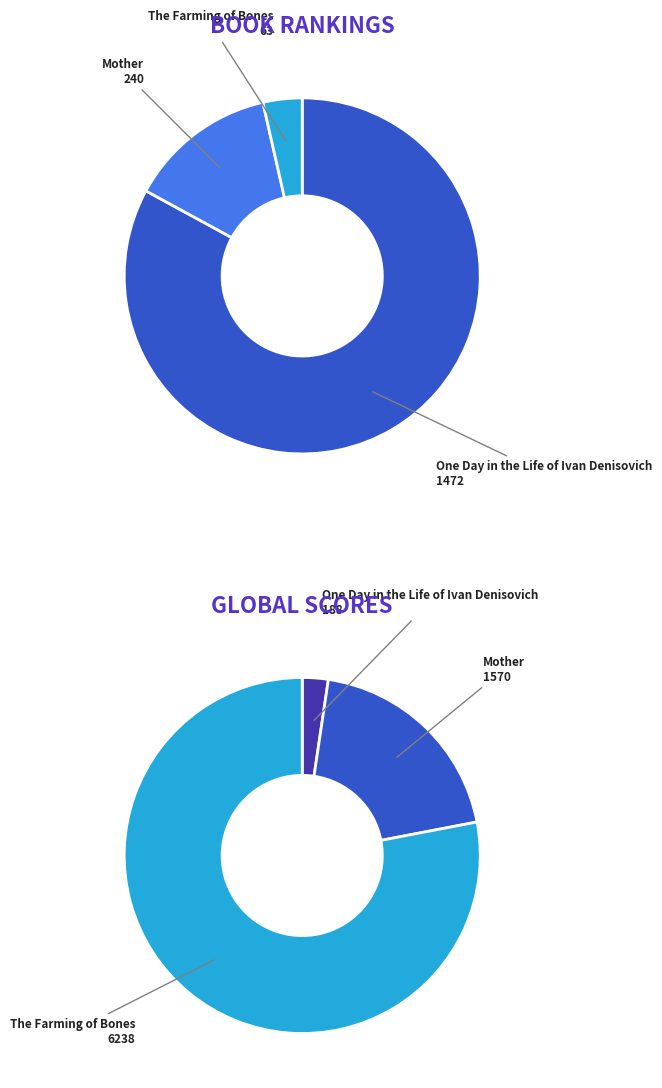

To the nearest percent, what is the difference between the largest and smallest slice percentages?

79%